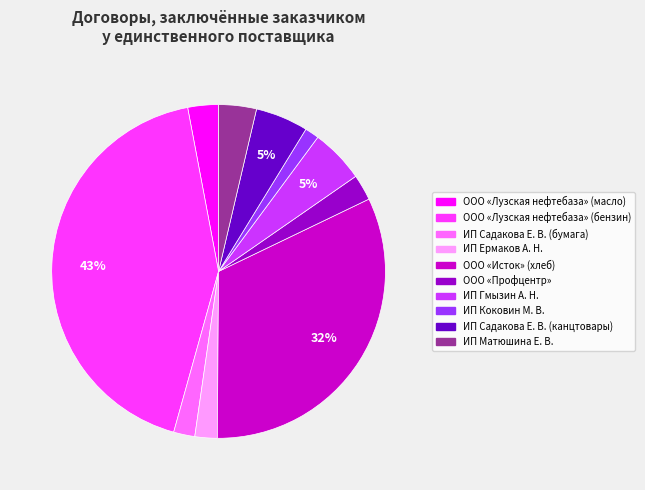

How many slices are in this pie chart?

10